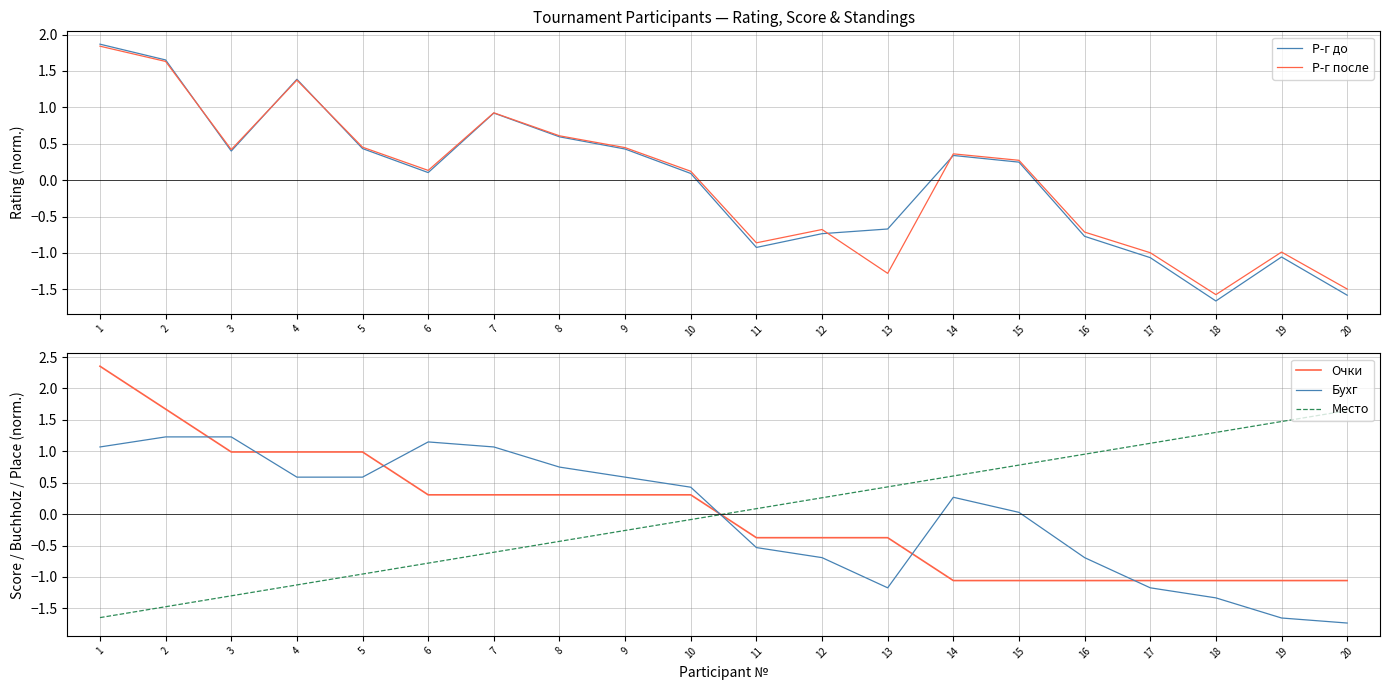

How many values in the Р-г до series exceed 0?

12